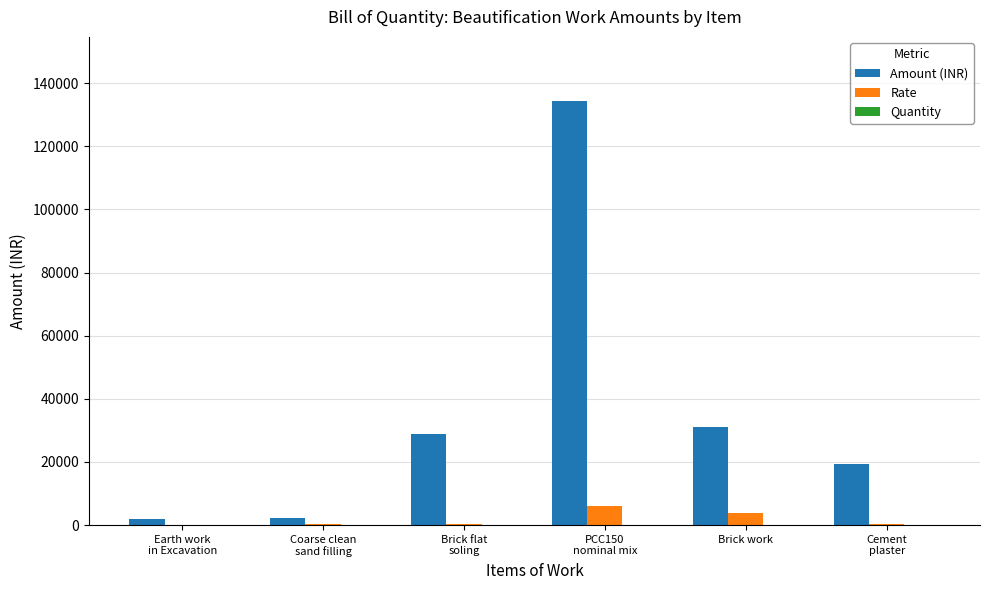

How many data points in Rate are above 233?

3